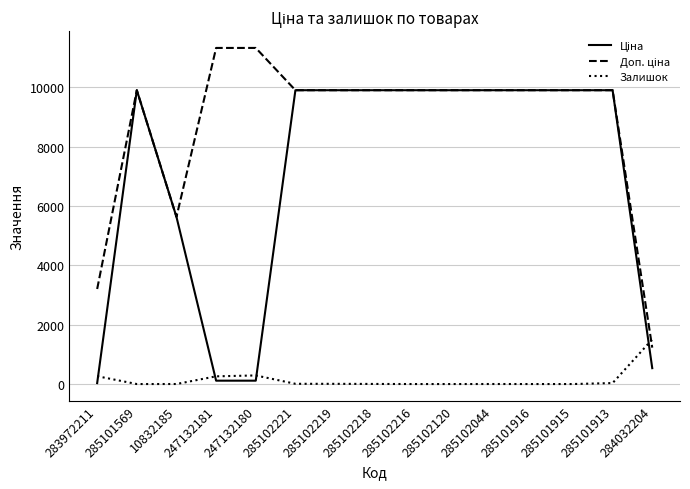

What is the spread (max minus min) of values at 284032204?

970.6